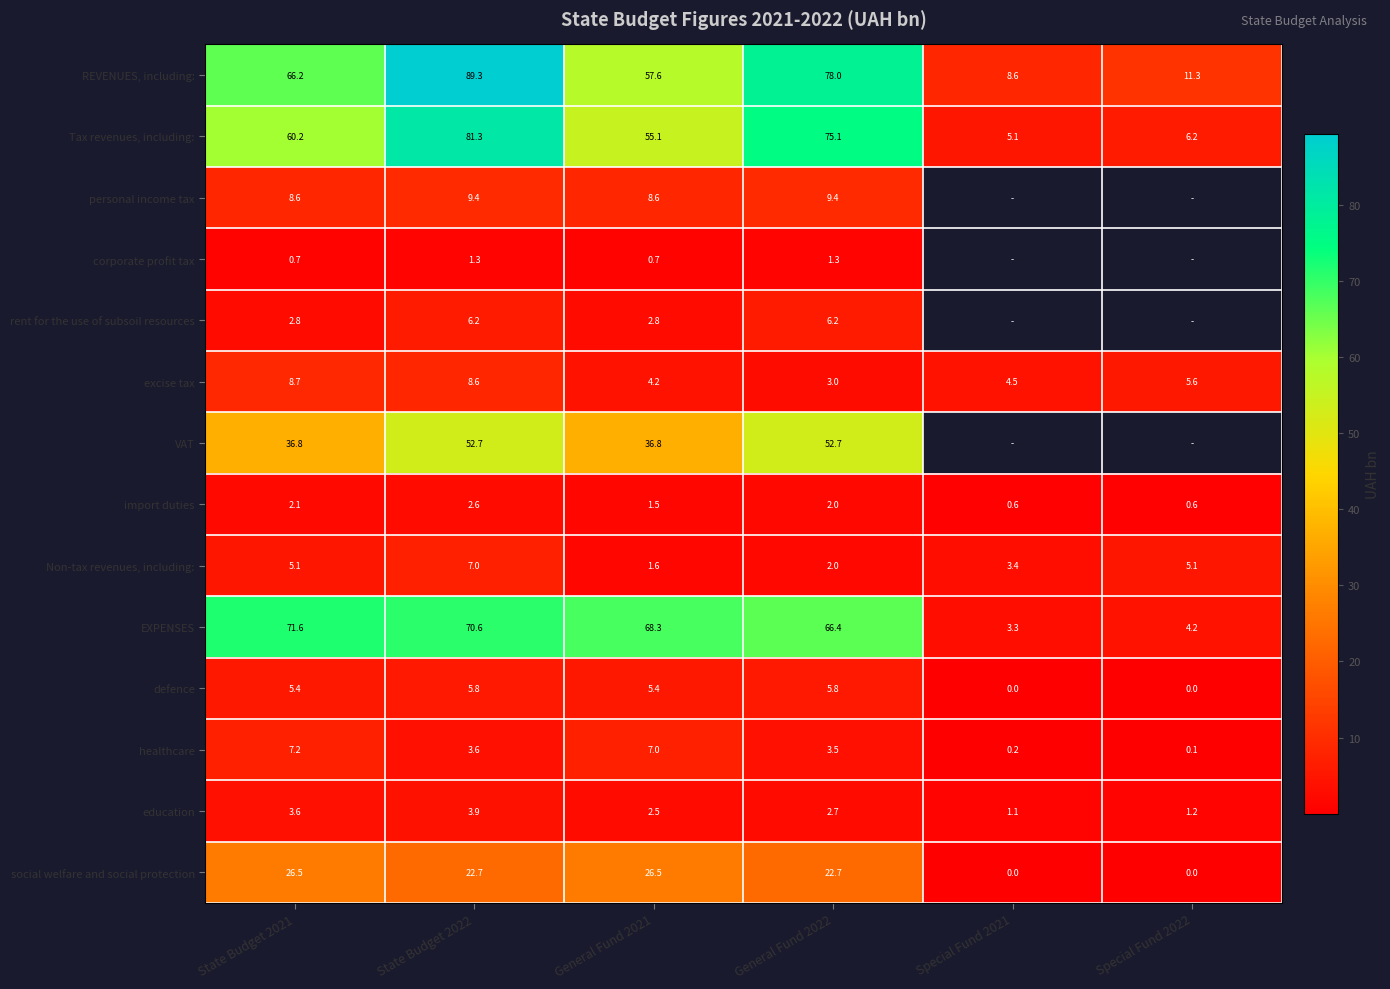

Is the value of healthcare at General Fund 2021 greater than the value of REVENUES, including: at Special Fund 2022?

No